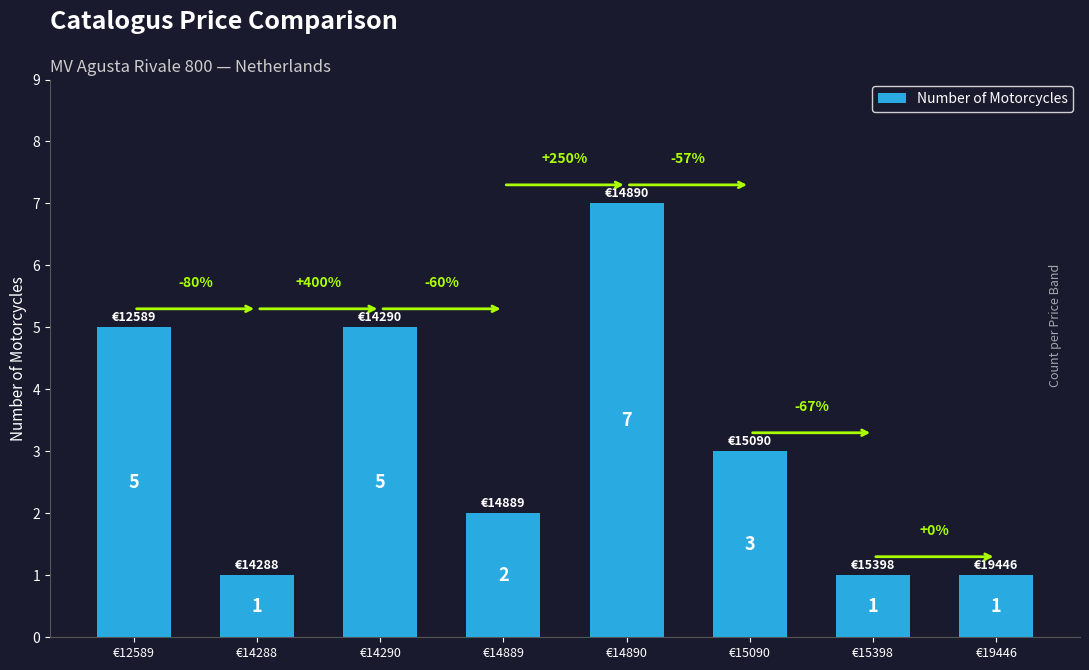

Reading left to right, extract all data points from this chart.

€12589=5	€14288=1	€14290=5	€14889=2	€14890=7	€15090=3	€15398=1	€19446=1